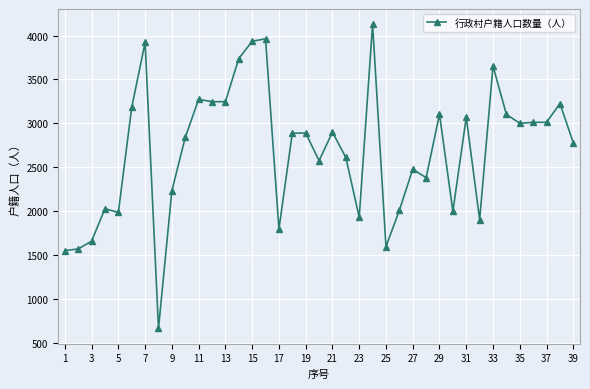

What is the difference between the maximum and minimum values?

3464